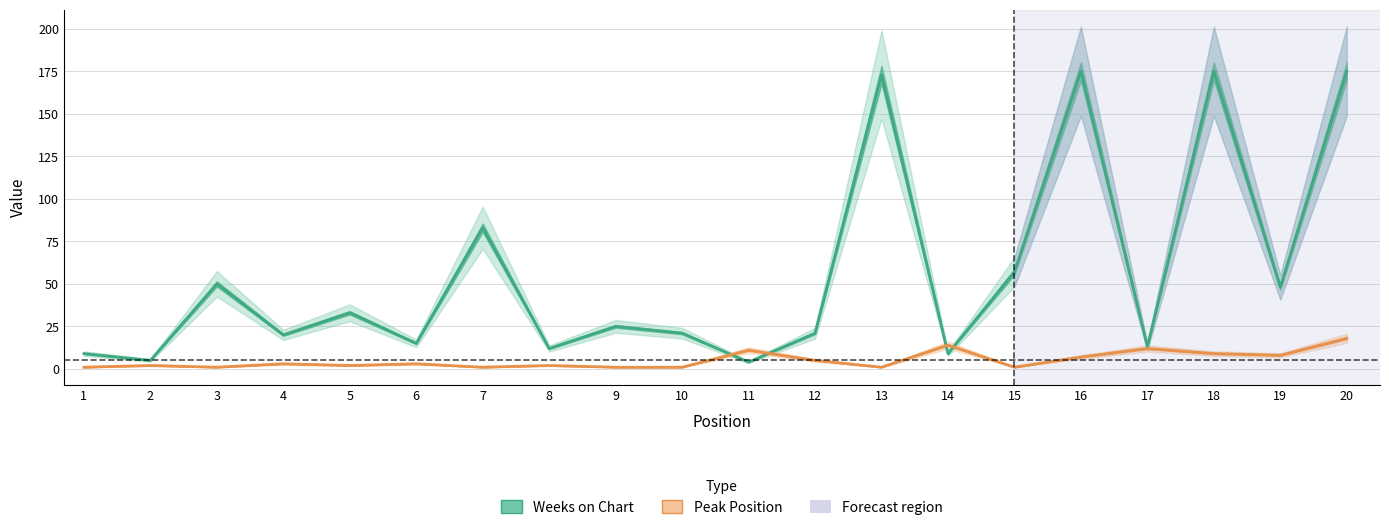

Reading left to right, what are all the values shown in this chart?

Weeks on Chart: 9	5	50	20	33	15	83	12	25	21	4	21	173	9	57	175	13	175	48	175
Peak Position: 1	2	1	3	2	3	1	2	1	1	11	5	1	14	1	7	12	9	8	18